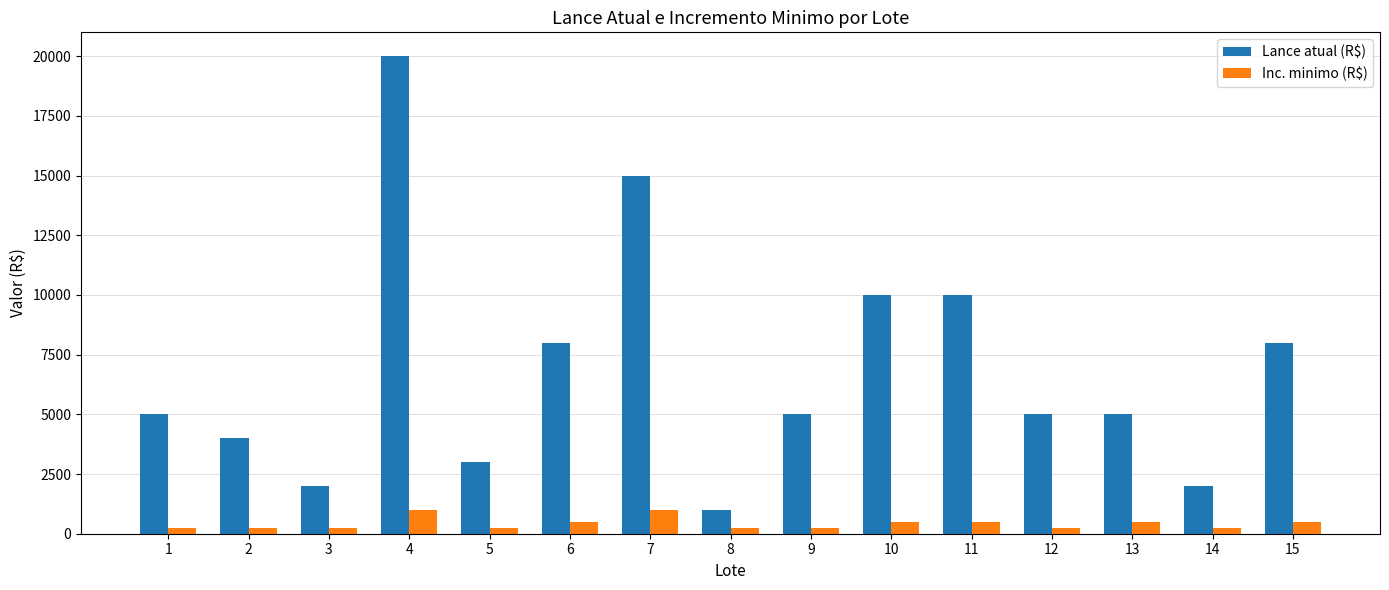

What is the total value across all series at 5?

3250